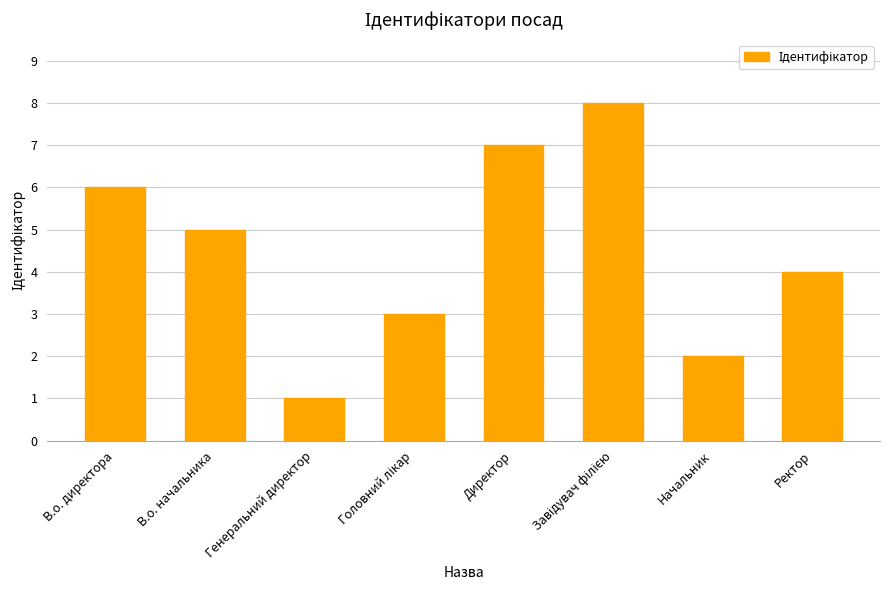

Count the number of categories in the chart.

8